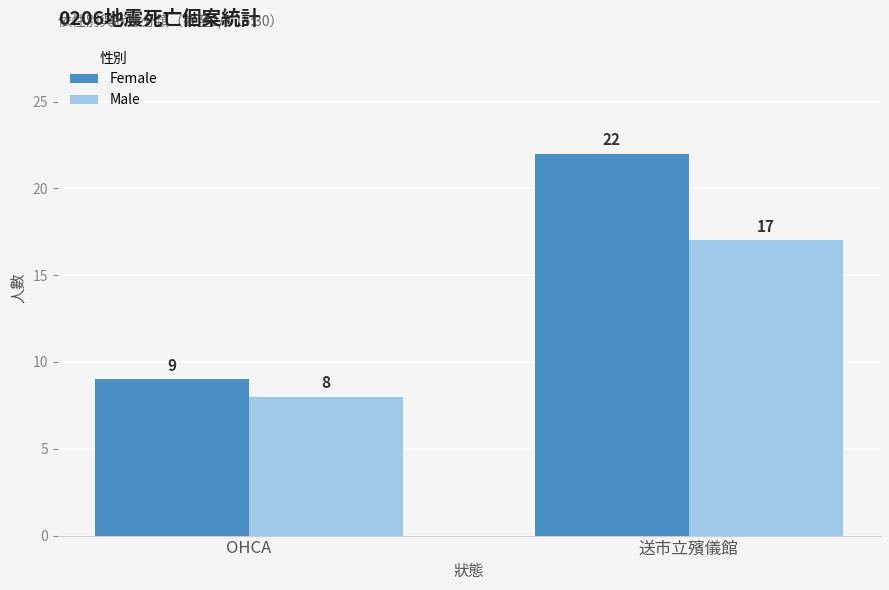

Reading left to right, what are all the values shown in this chart?

Female: 9	22
Male: 8	17